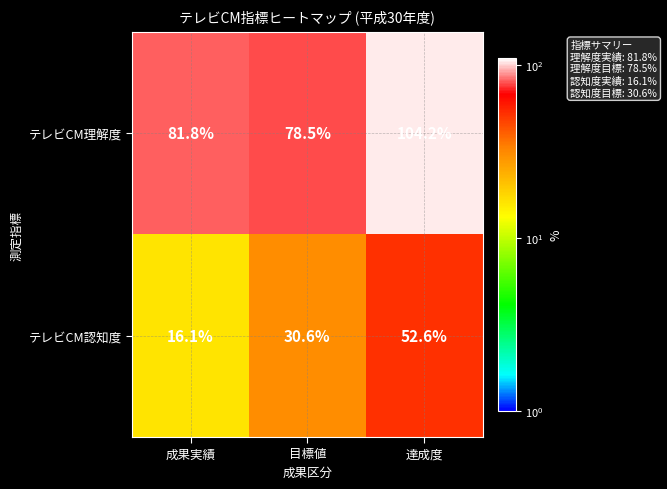

Reading left to right, extract all data points from this chart.

テレビCM理解度: 成果実績=81.8	目標値=78.5	達成度=104.2
テレビCM認知度: 成果実績=16.1	目標値=30.6	達成度=52.6